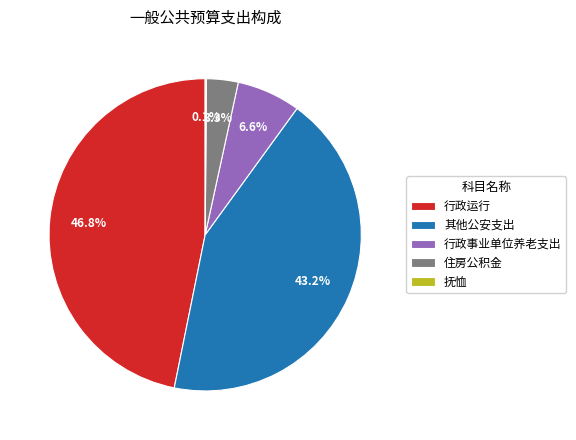

Which category has the biggest portion of the pie?

行政运行